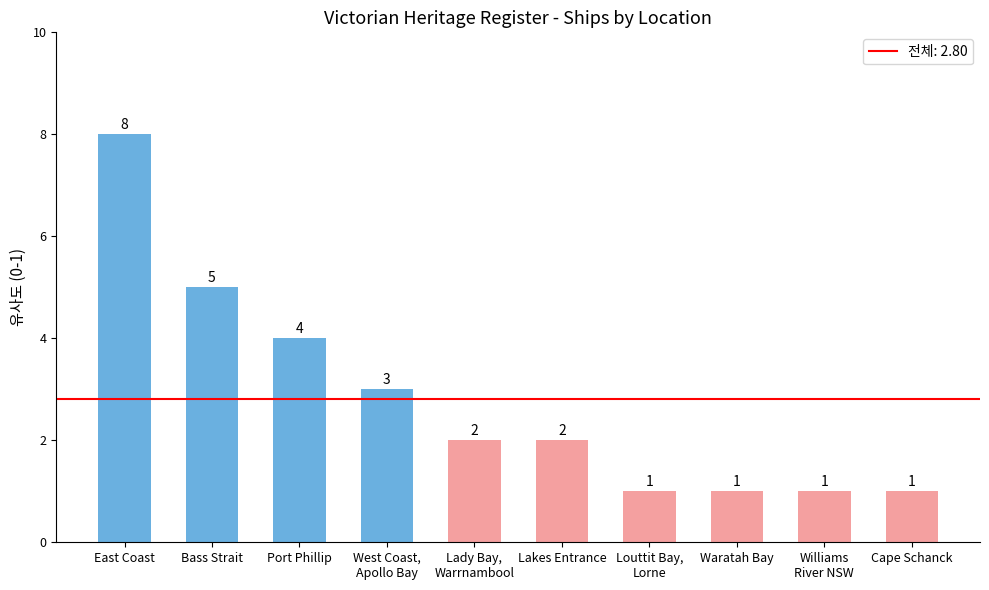

Are the bars grouped side by side (vs. stacked)?

No